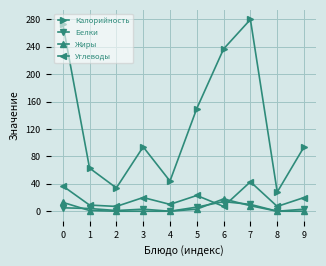

What is the difference between the highest and lowest values at 2?

34